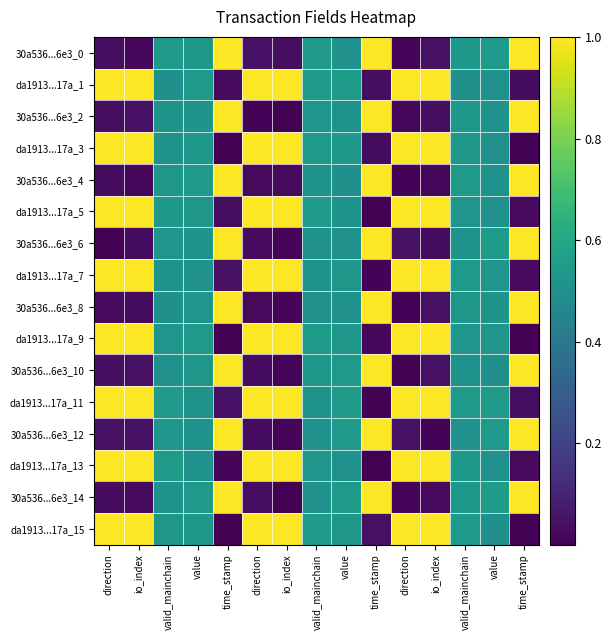

The 30a536...6e3_0 series shows 0.5 at valid_mainchain. True or false?

True